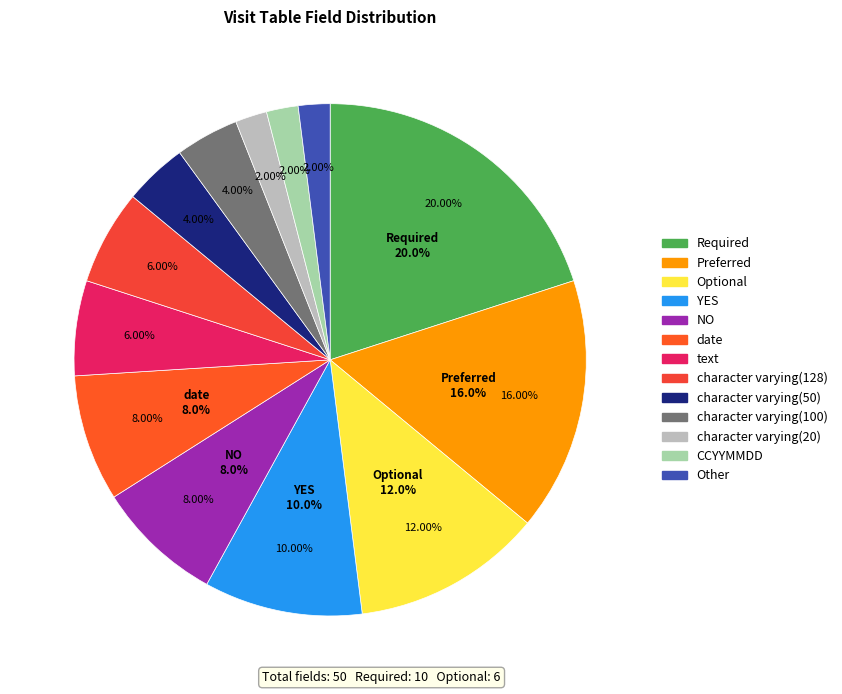

Is it true that character varying(50) is 16% of the pie?

False